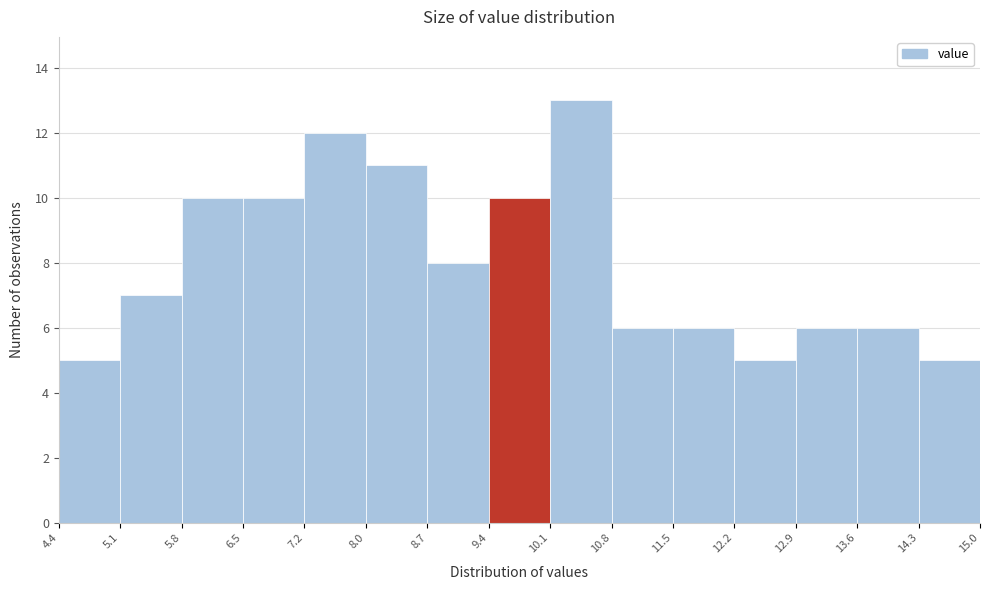

Reading left to right, transcribe this chart: for each bar, give the range it covers on the x-axis and its height. The values are not printed on the chart, so give them approximately, as read against the axis.

4.4 to 5.1: 5
5.1 to 5.8: 7
5.8 to 6.5: 10
6.5 to 7.2: 10
7.2 to 8.0: 12
8.0 to 8.7: 11
8.7 to 9.4: 8
9.4 to 10.1: 10
10.1 to 10.8: 13
10.8 to 11.5: 6
11.5 to 12.2: 6
12.2 to 12.9: 5
12.9 to 13.6: 6
13.6 to 14.3: 6
14.3 to 15.0: 5